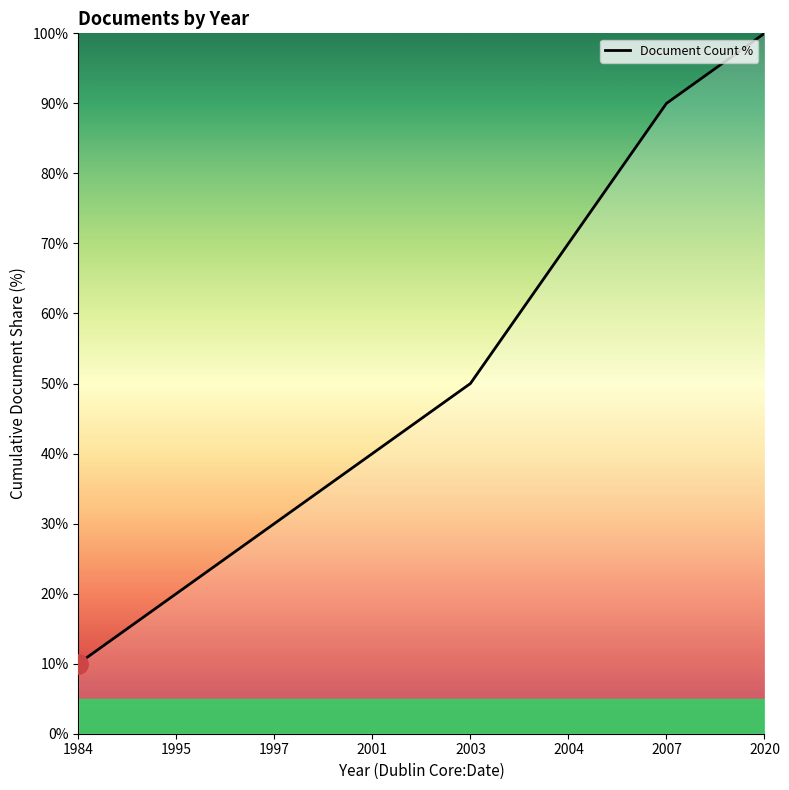

Rank the categories by value from lowest to highest.

1984, 1995, 1997, 2001, 2003, 2004, 2007, 2020